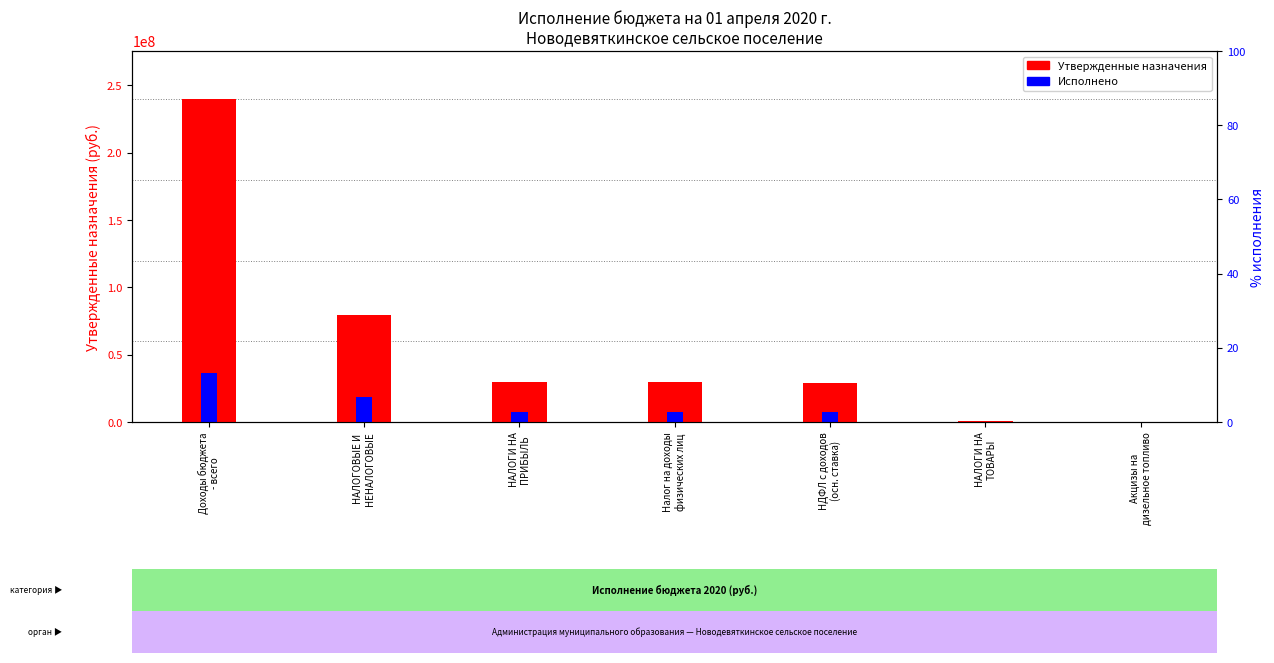

What is the difference between the highest and lowest values at НАЛОГИ НА
ТОВАРЫ?

346892.3